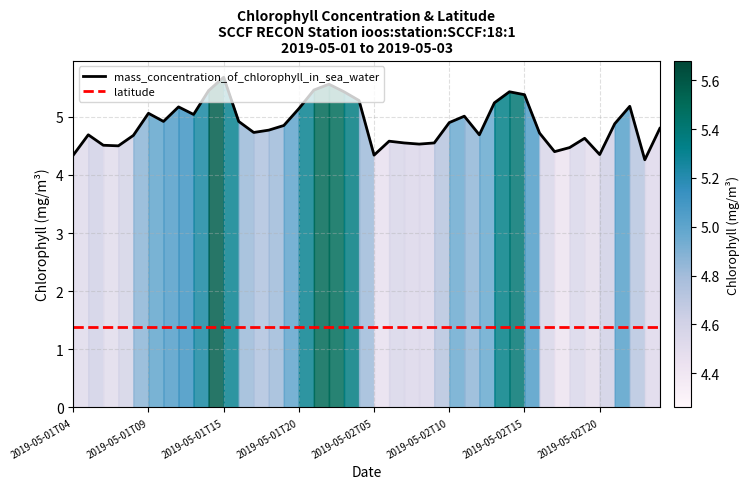

True or false: mass_concentration_of_chlorophyll_in_sea_water and latitude intersect in this chart.

False